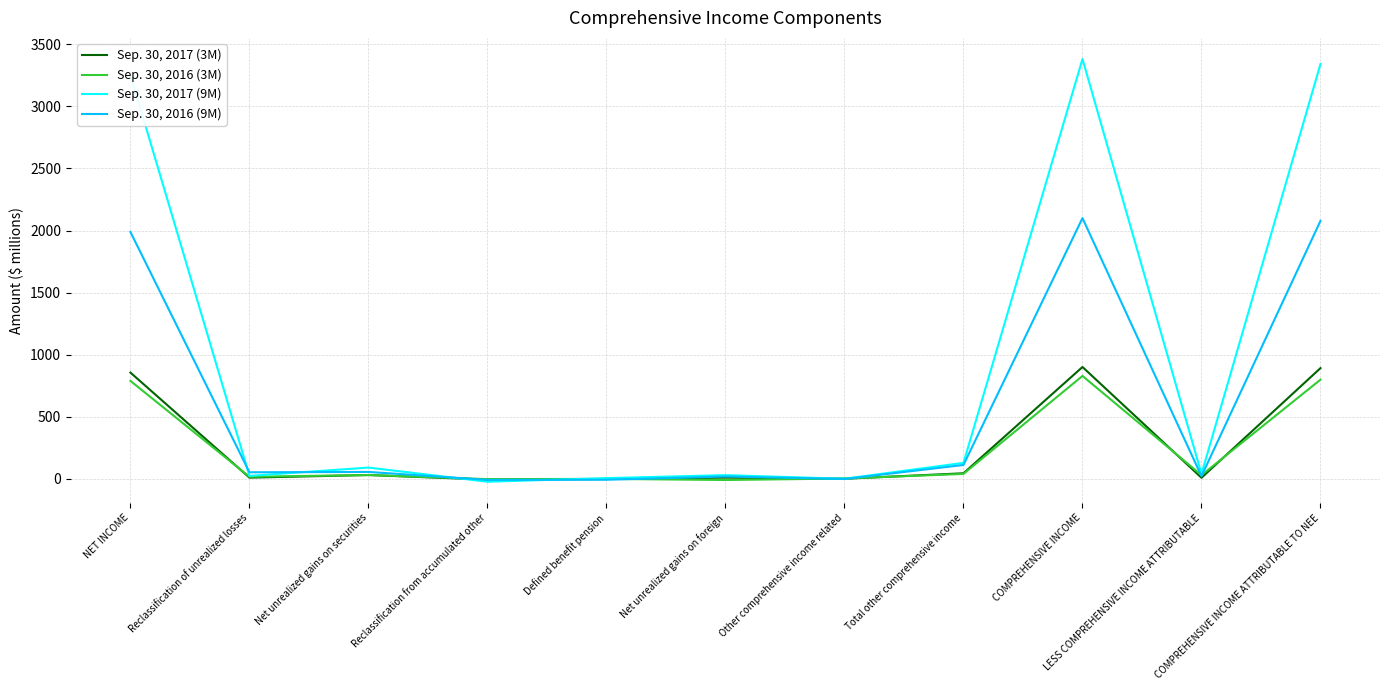

In Sep. 30, 2016 (3M), how many points are higher than both neighbors (excluding endpoints)?

3